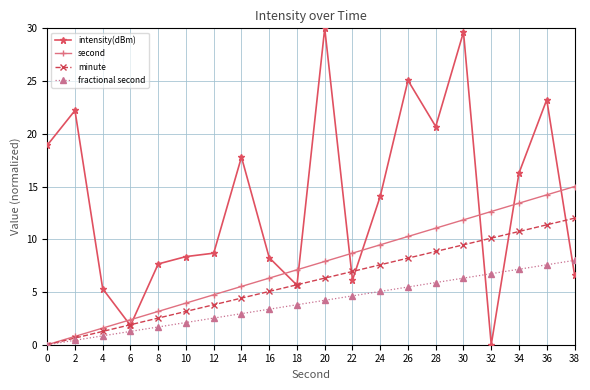

What is the difference between the second highest and second lowest values in the minute series?

10.7